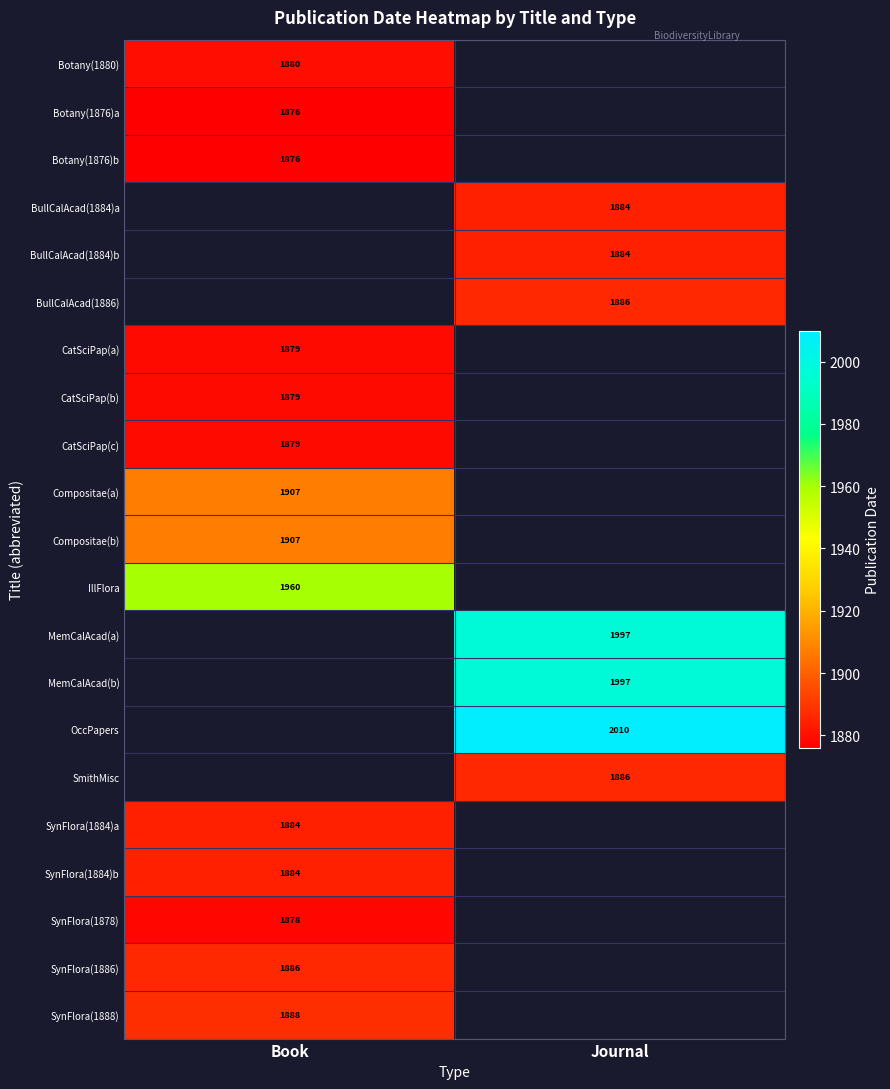

True or false: BullCalAcad(1886) has a value of 525 at Journal.

False